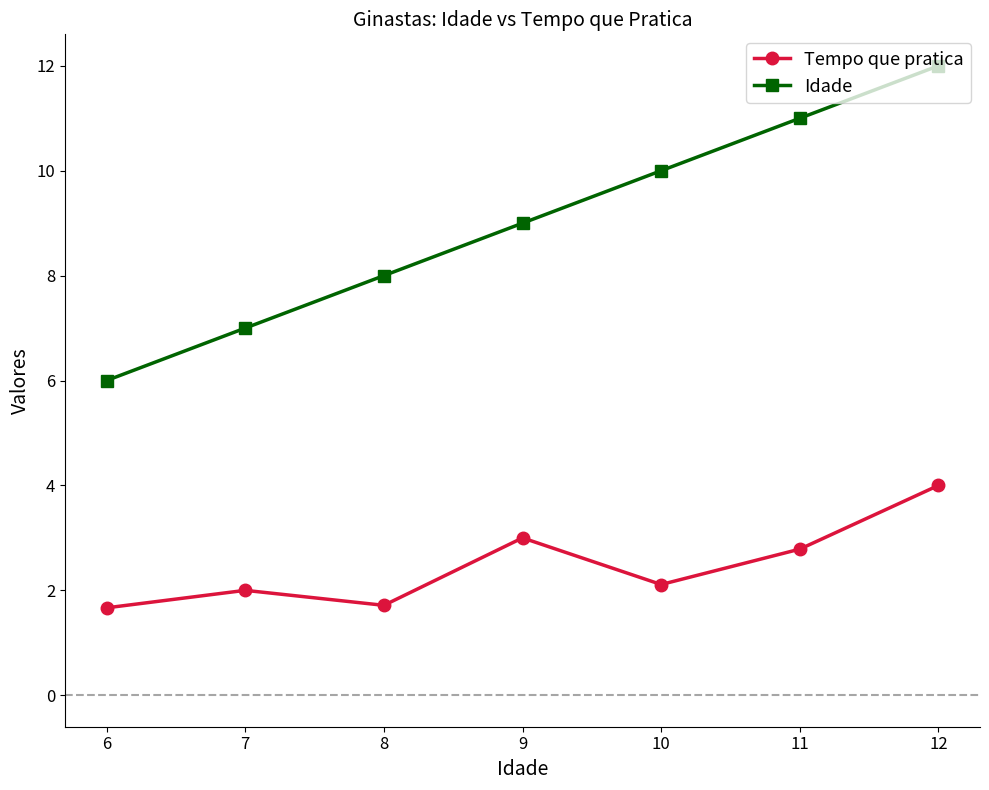

What is the value of the Tempo que pratica point at the 4th from the left?

3.0